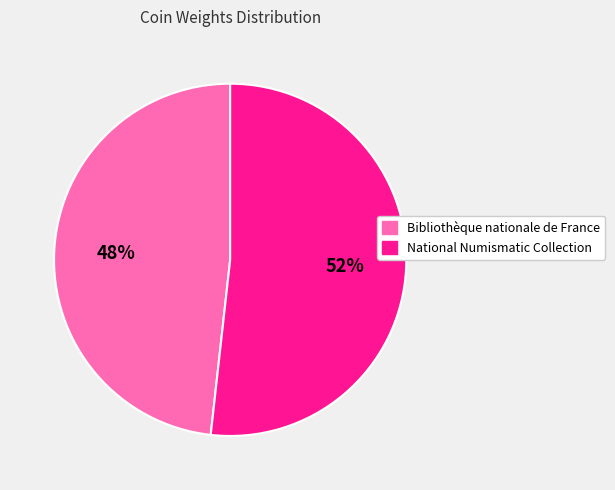

What is the ratio of the value at National Numismatic Collection to the value at Bibliothèque nationale de France?

1.1